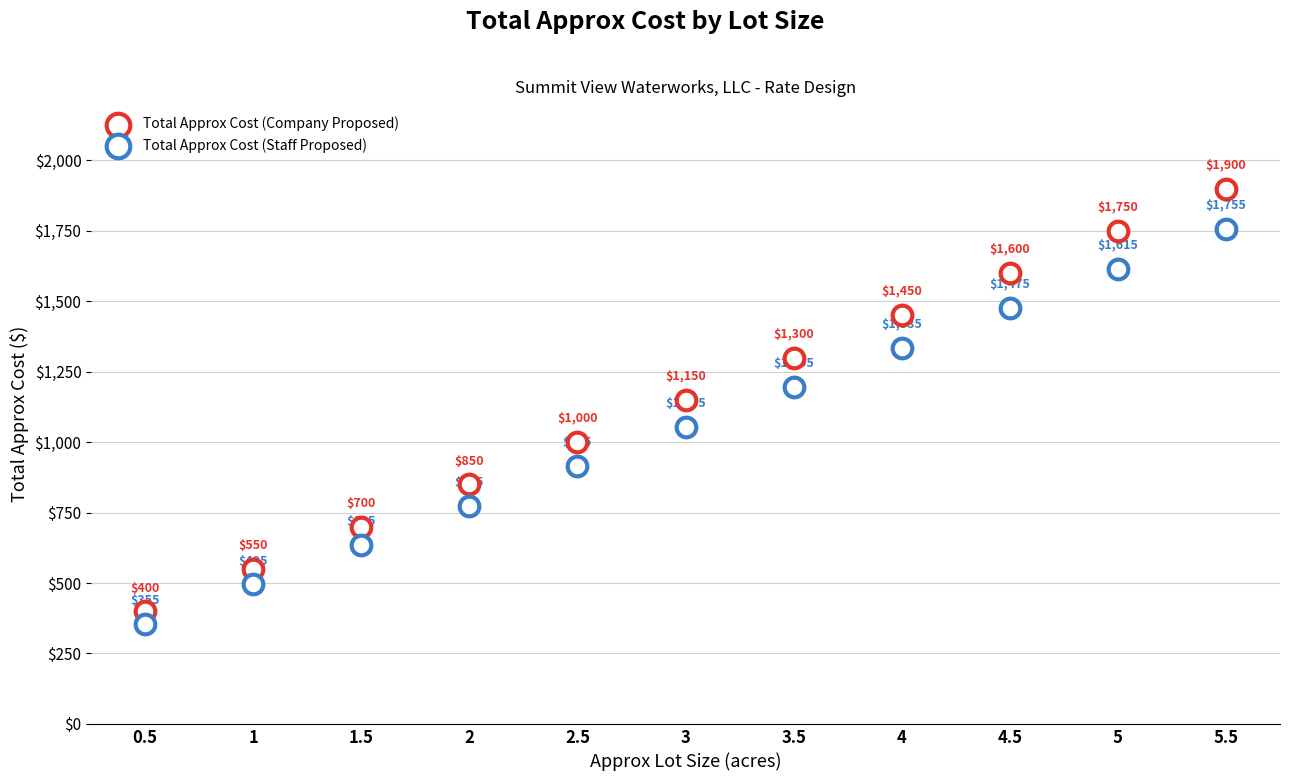

How many data points are displayed?

22